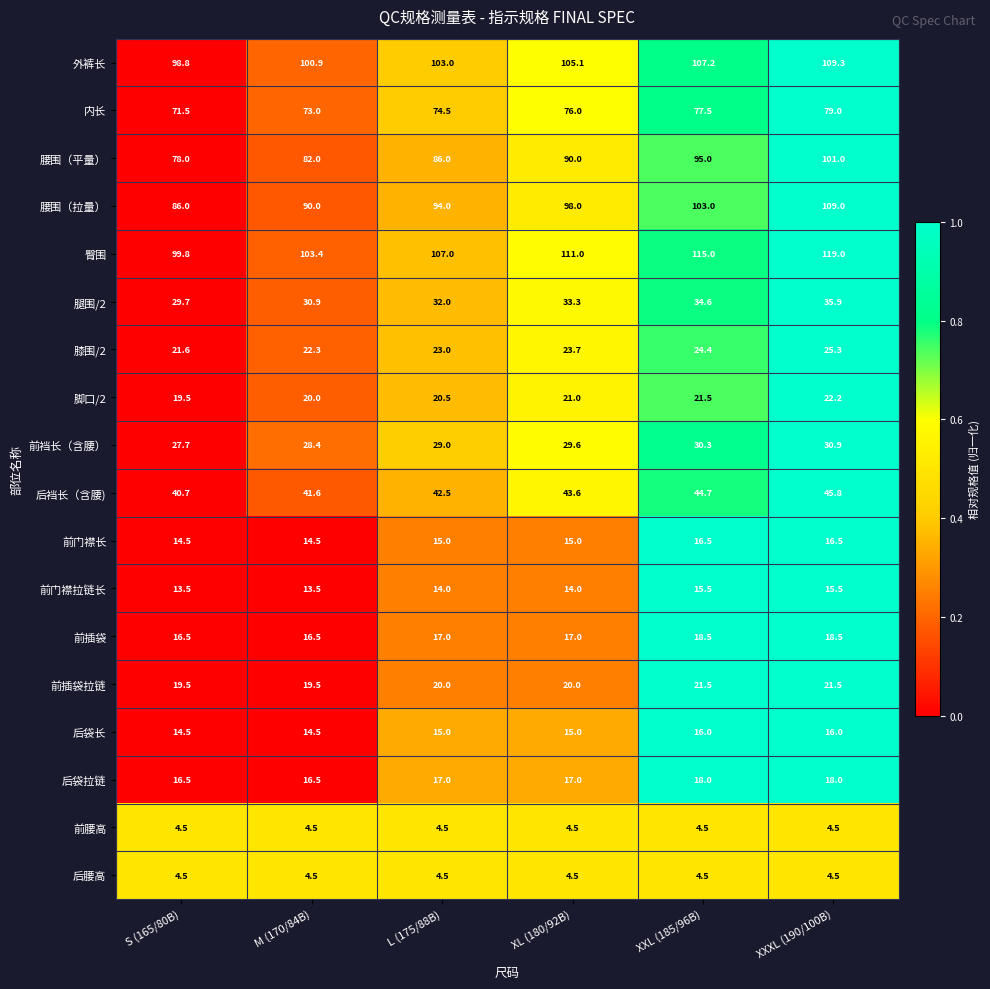

What is the difference between the second highest and minimum values in the 前裆长（含腰） series?

2.6